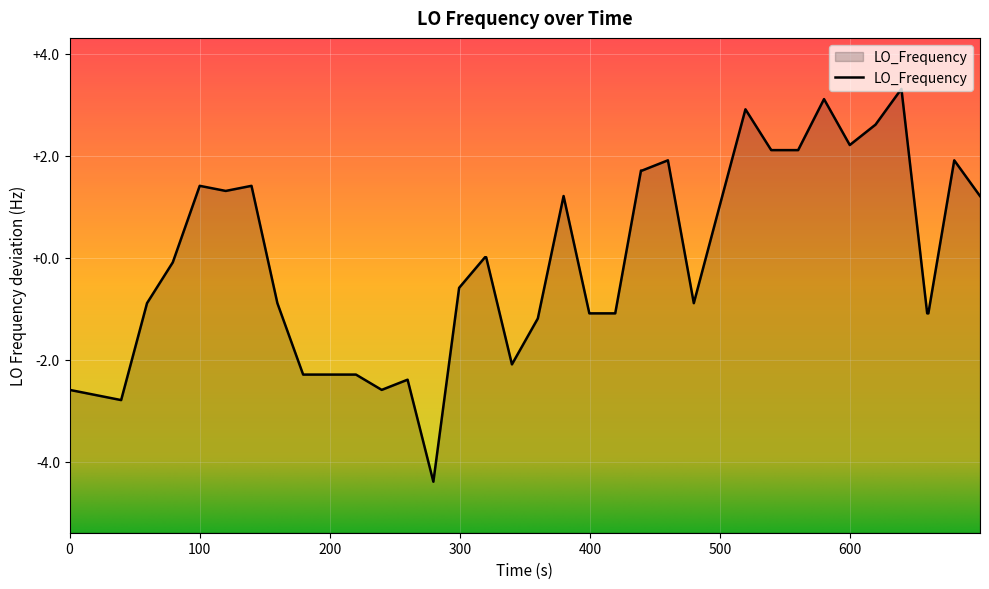

What is the difference between the maximum and minimum values?

7.7